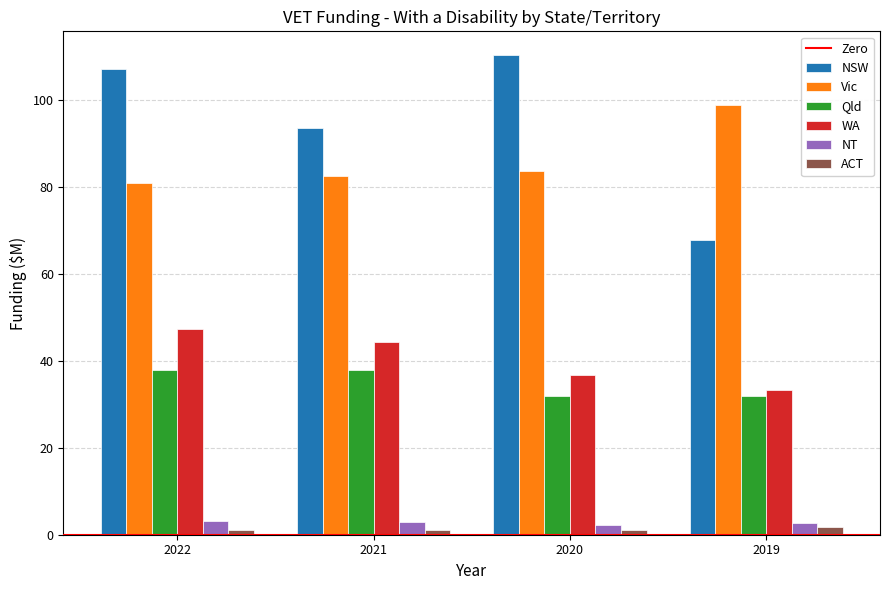

Which series changed the most between 2020 and 2019?

NSW